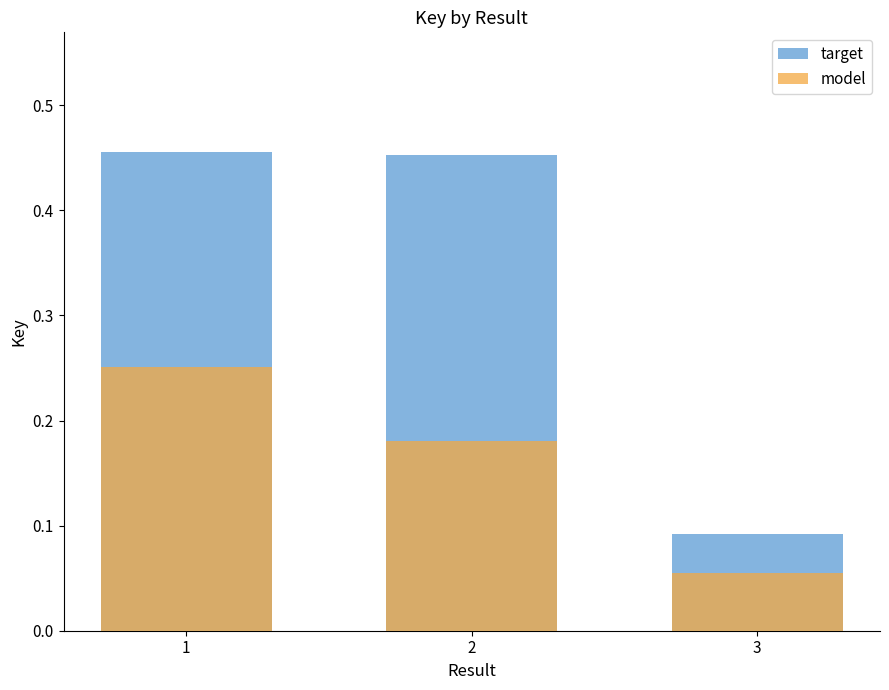

How many groups of bars are there?

3